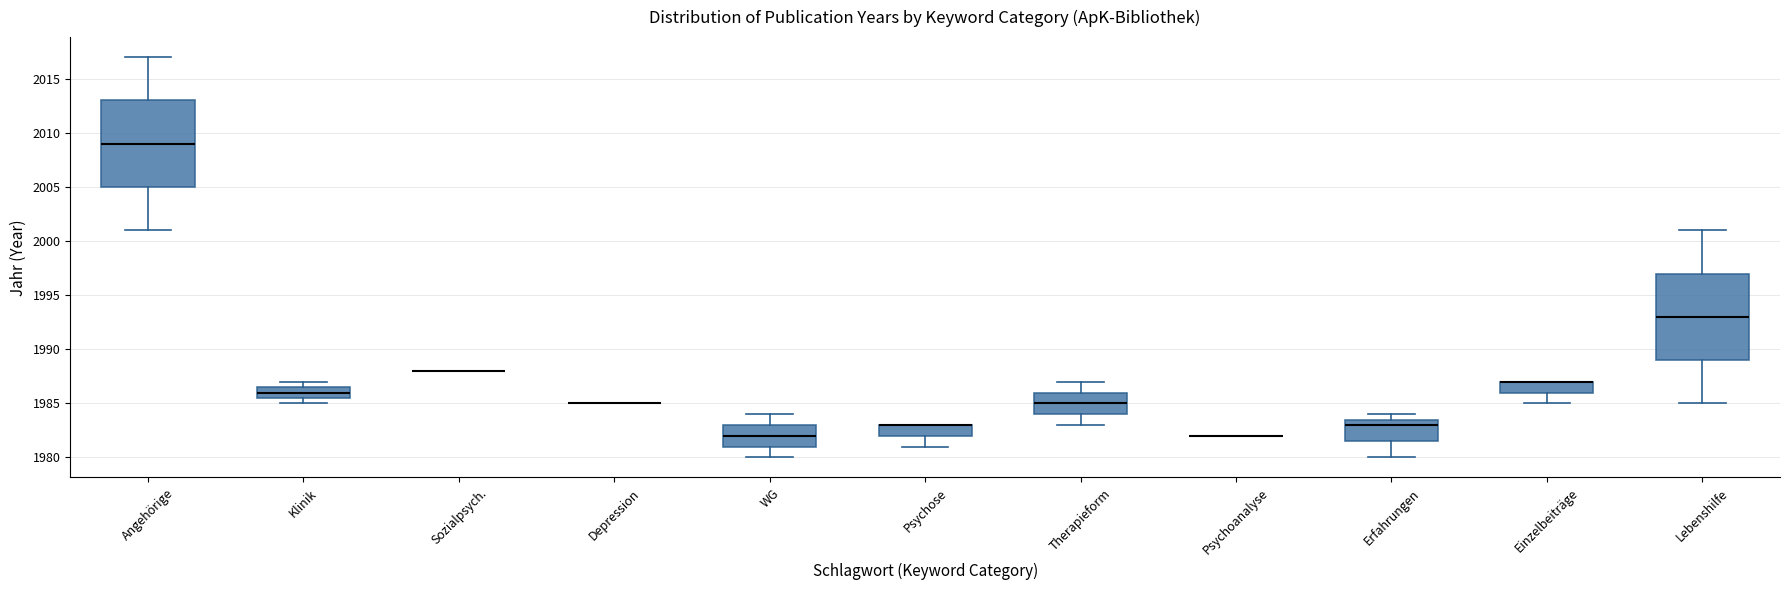

Reading left to right, read every box against the y-axis: the position of its median line, the range the box covers, and the ends of its whiskers. The values are not printed on the chart, so give them approximately, as read against the axis.

Angehörige: median 2009.0, box 2005.0 to 2013.0, whiskers 2001.0 to 2017.0
Klinik: median 1986.0, box 1985.5 to 1986.5, whiskers 1985.0 to 1987.0
Sozialpsych.: box collapsed to a line at 1988.0, whiskers 1988.0 to 1988.0
Depression: box collapsed to a line at 1985.0, whiskers 1985.0 to 1985.0
WG: median 1982.0, box 1981.0 to 1983.0, whiskers 1980.0 to 1984.0
Psychose: median 1983.0 (drawn on the box's upper edge), box 1982.0 to 1983.0, whiskers 1981.0 to 1983.0
Therapieform: median 1985.0, box 1984.0 to 1986.0, whiskers 1983.0 to 1987.0
Psychoanalyse: box collapsed to a line at 1982.0, whiskers 1982.0 to 1982.0
Erfahrungen: median 1983.0, box 1981.5 to 1983.5, whiskers 1980.0 to 1984.0
Einzelbeiträge: median 1987.0 (drawn on the box's upper edge), box 1986.0 to 1987.0, whiskers 1985.0 to 1987.0
Lebenshilfe: median 1993.0, box 1989.0 to 1997.0, whiskers 1985.0 to 2001.0